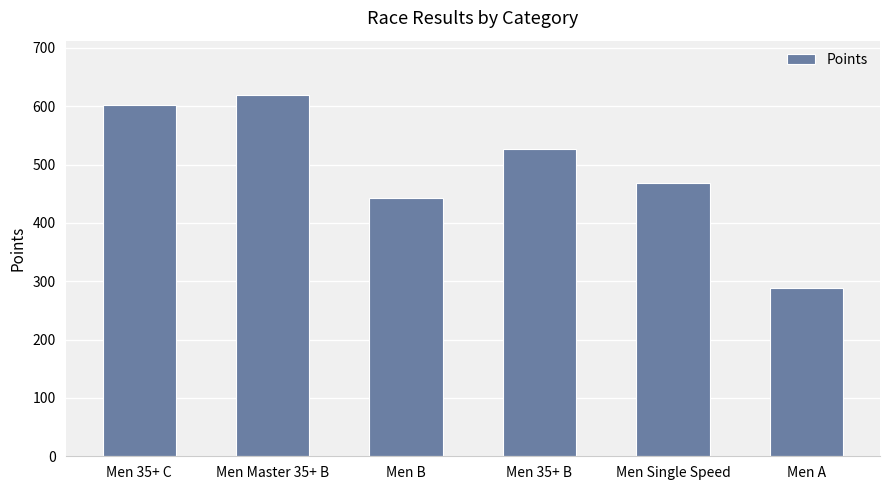

Does the chart contain stacked bars?

No